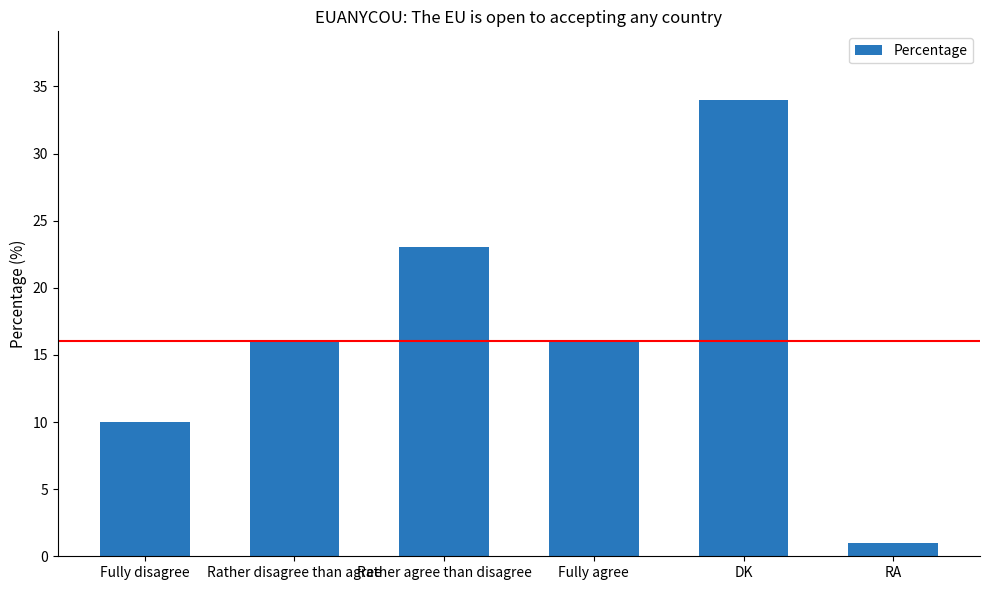

What value does the data have at Fully disagree, to the nearest 5?

10